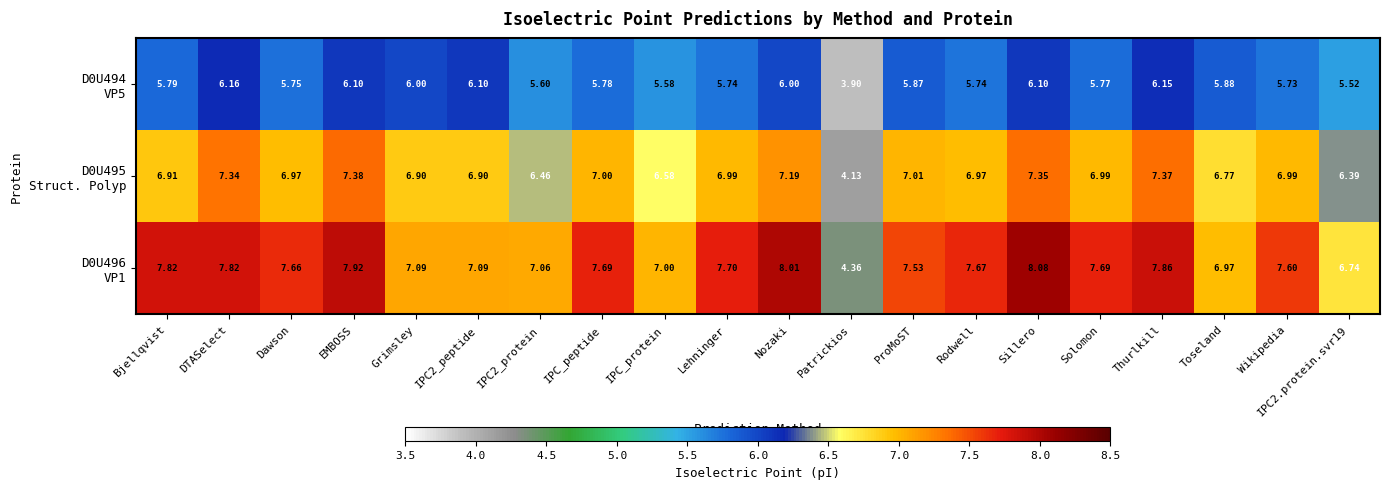

At which category is the sum across all series the highest?

Sillero